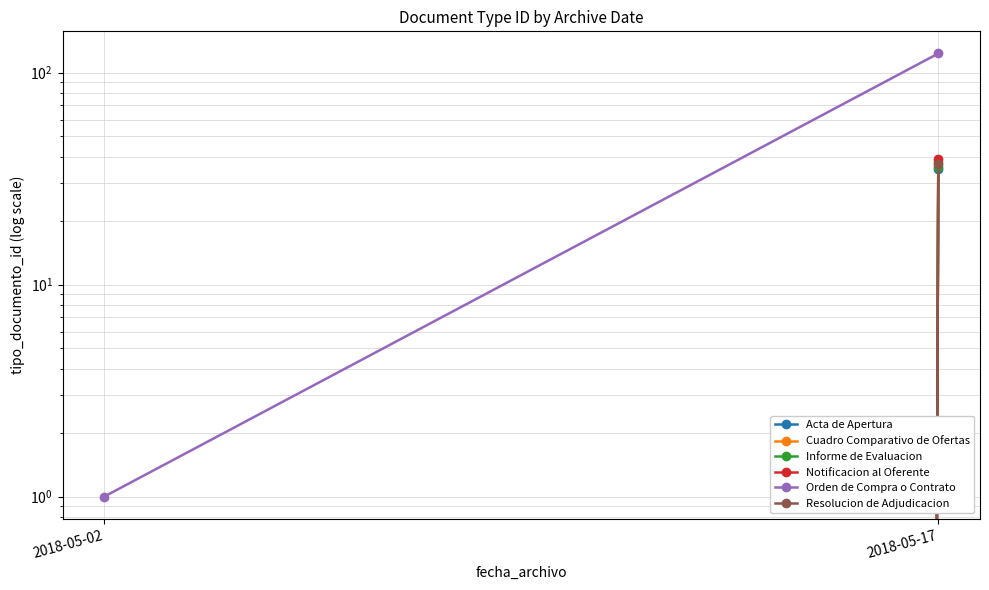

What is the approximate value of Orden de Compra o Contrato at 2018-05-17, to the nearest 5?

125